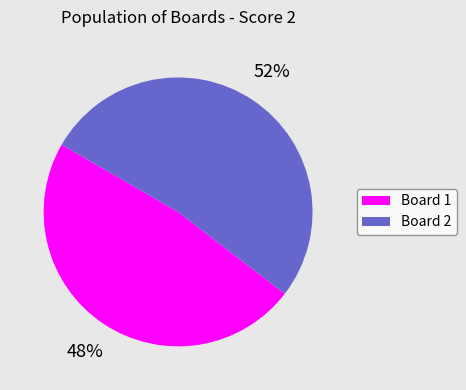

To the nearest percent, what is the difference between the largest and smallest slice percentages?

4%